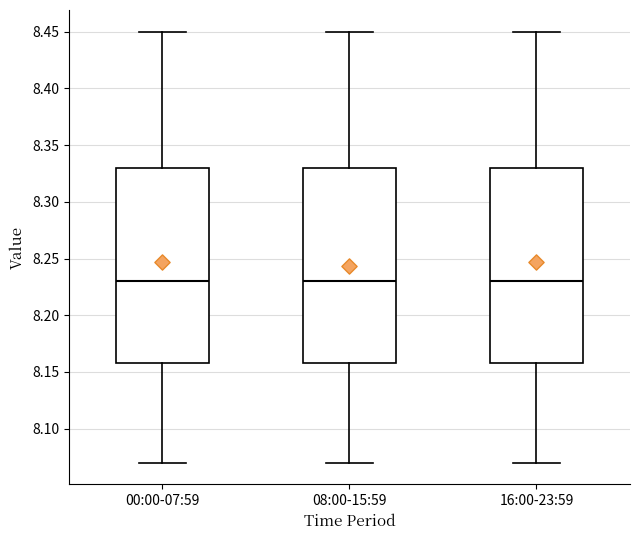

Reading left to right, transcribe this box plot: for each box, give where its median line is, the range the box spans, and where its two whiskers end, as read against the y-axis. The values are not printed on the chart, so give them approximately, as read against the axis.

00:00-07:59: median 8.23, box 8.16 to 8.33, whiskers 8.07 to 8.45
08:00-15:59: median 8.23, box 8.16 to 8.33, whiskers 8.07 to 8.45
16:00-23:59: median 8.23, box 8.16 to 8.33, whiskers 8.07 to 8.45